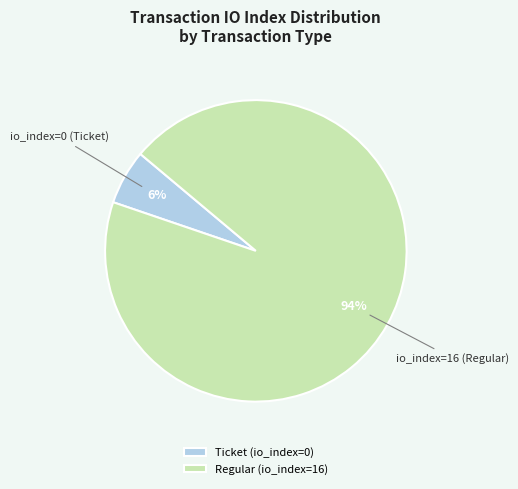

Combined, do Regular (io_index=16) and Ticket (io_index=0) account for over 50%?

Yes